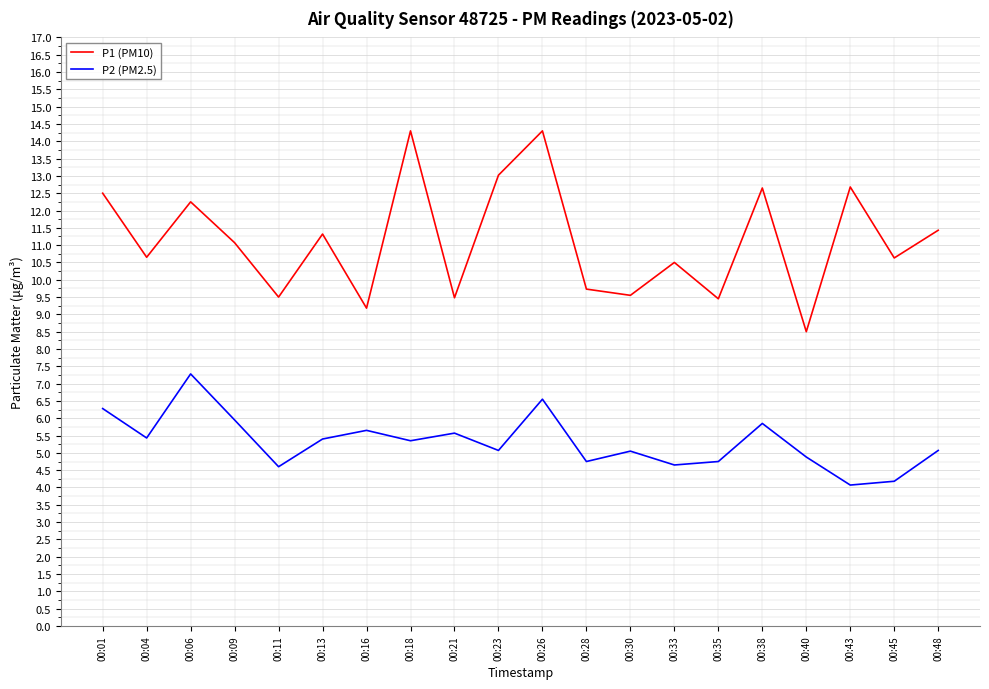

What is the maximum value shown in the chart?

14.3